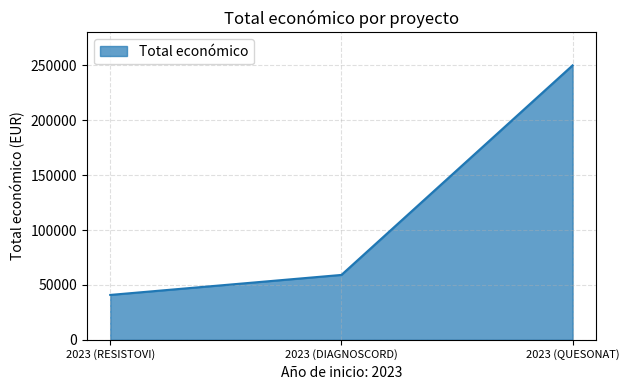

Which category has the highest value across all series?

2023 (QUESONAT)